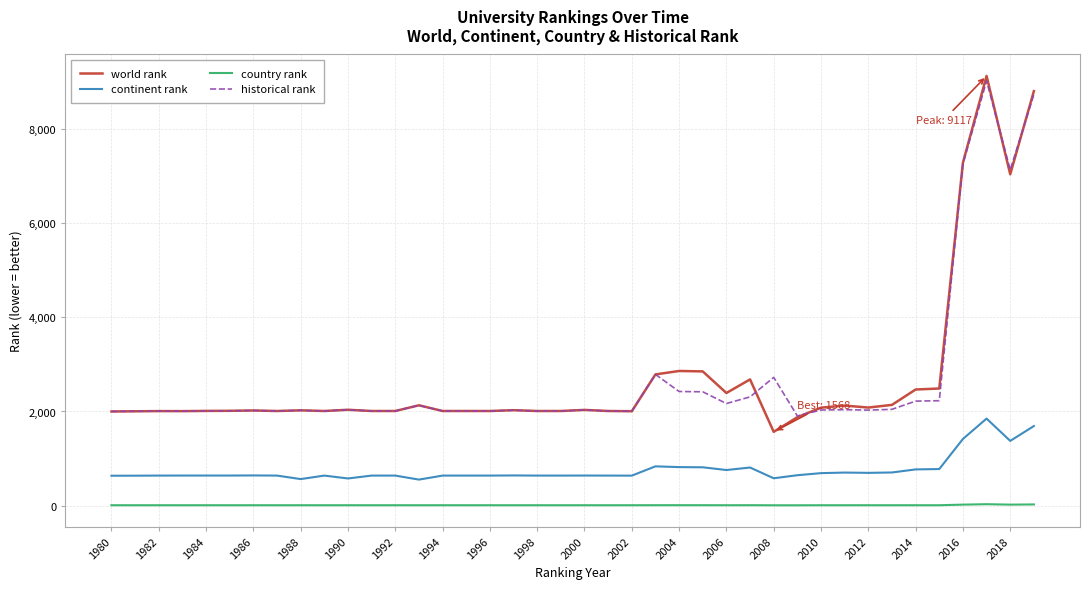

What is the difference between the maximum and minimum values in the country rank series?

23.0